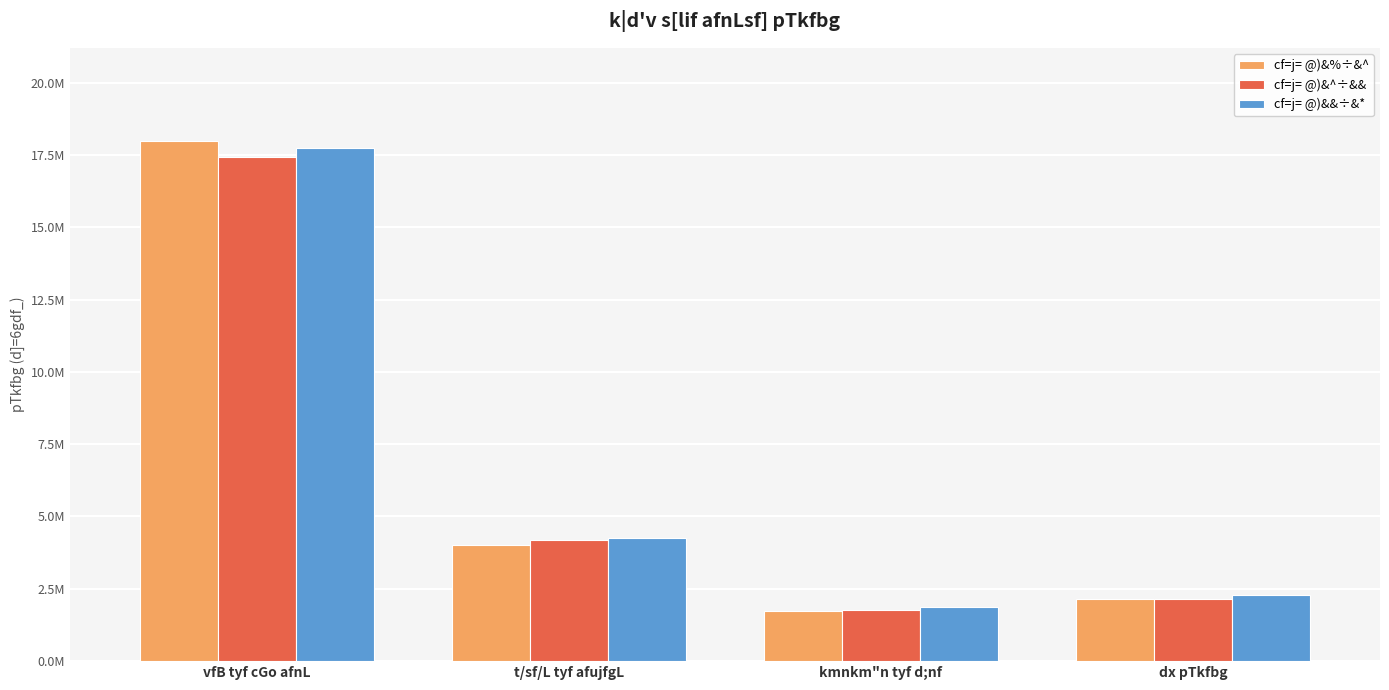

What is the average value of the cf=j= @)&&÷&* series?

6534085.3